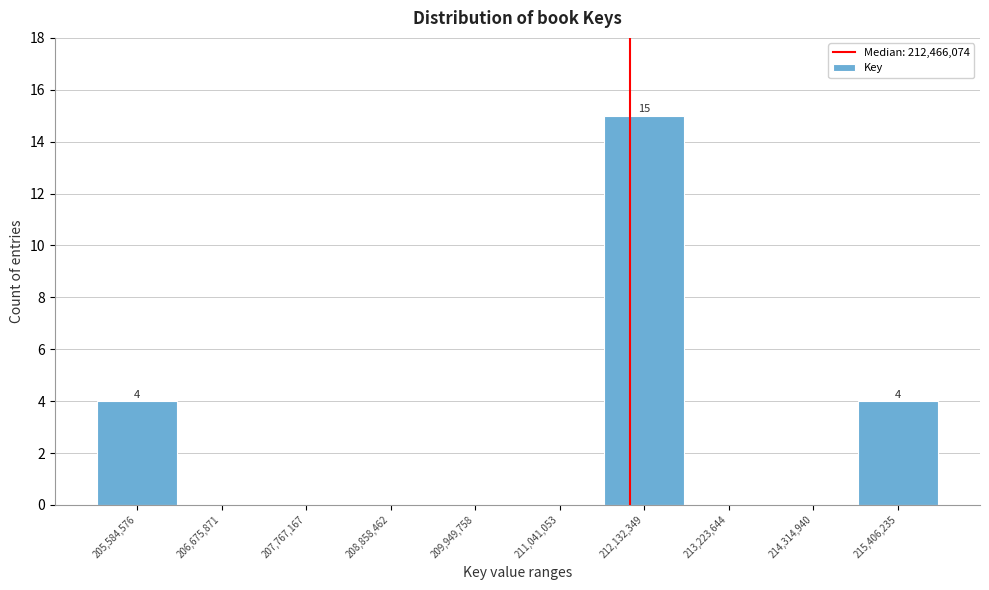

Reading left to right, what are all the values shown in this chart?

205,584,576=4	206,675,871=0	207,767,167=0	208,858,462=0	209,949,758=0	211,041,053=0	212,132,349=15	213,223,644=0	214,314,940=0	215,406,235=4